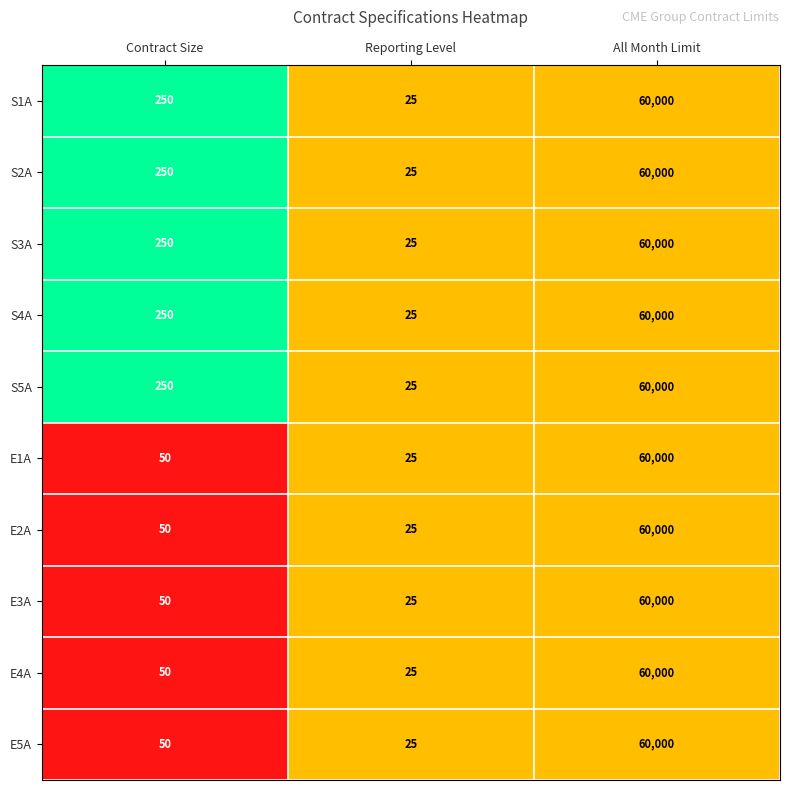

Is the value of E1A at Contract Size greater than the value of E2A at All Month Limit?

No